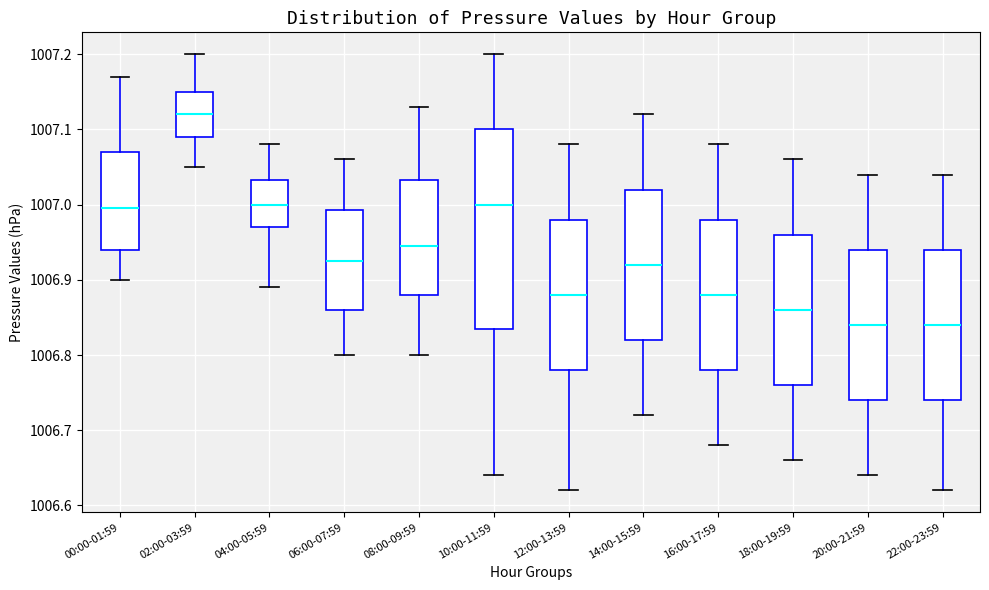

Which box has the highest median line?

02:00-03:59